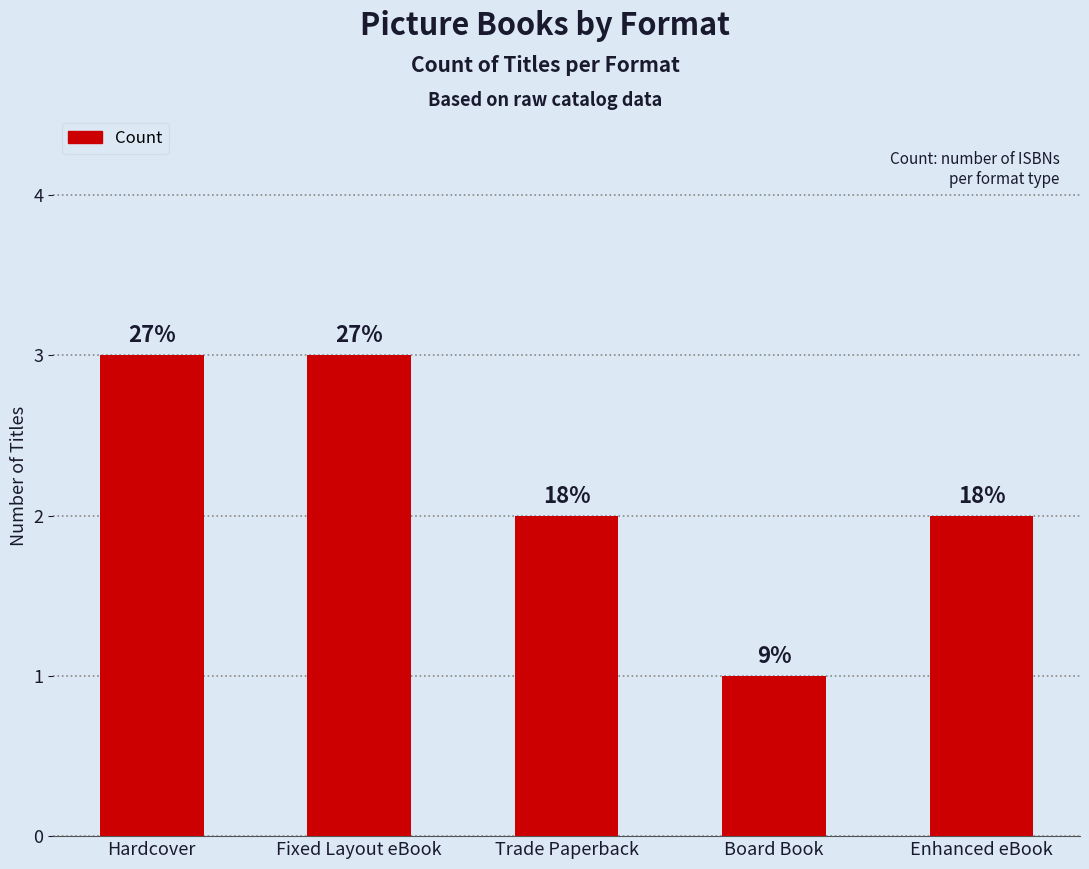

Reading right to left, what are all the values shown in this chart?

2	1	2	3	3